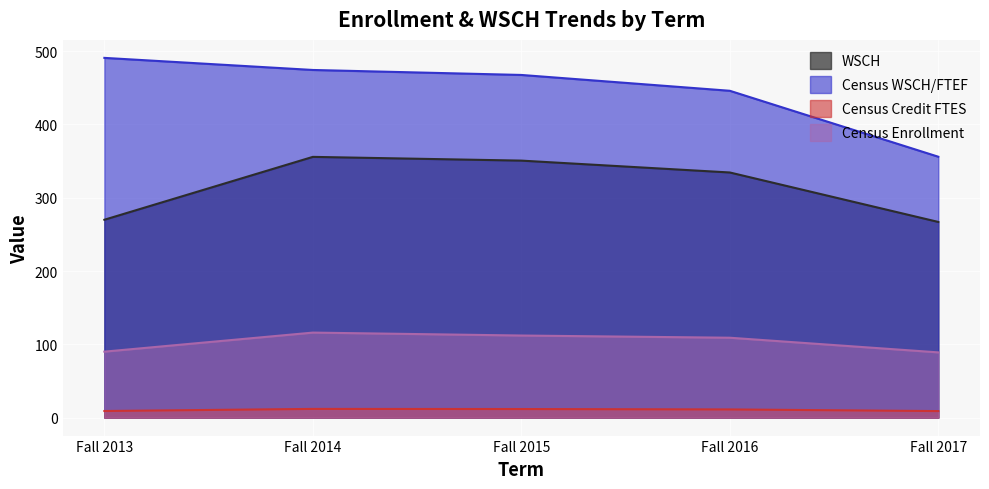

Rank the series by their average value, from highest to lowest.

Census WSCH/FTEF, WSCH, Census Enrollment, Census Credit FTES